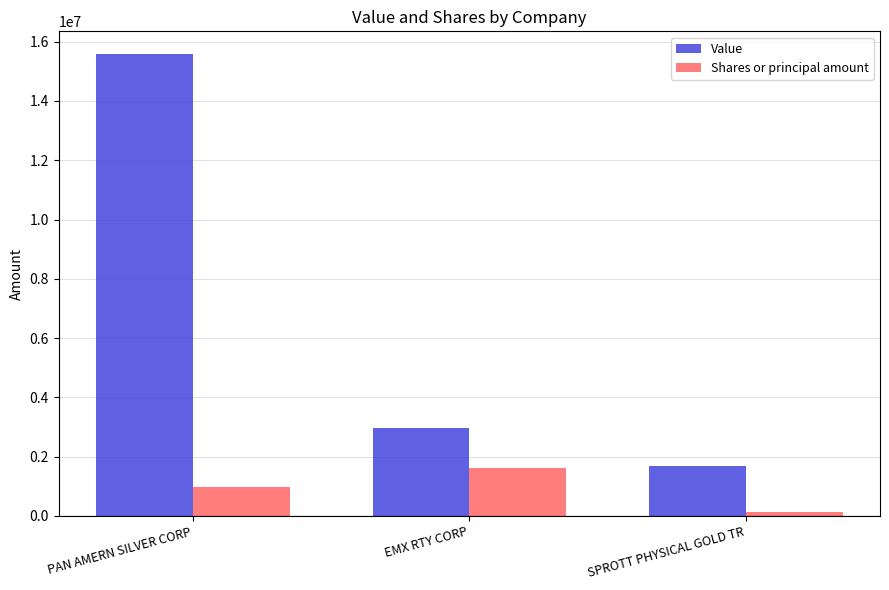

Reading left to right, transcribe all the data shown in this chart.

Value: 15569546	2972073	1685414
Shares or principal amount: 980450	1605500	131673